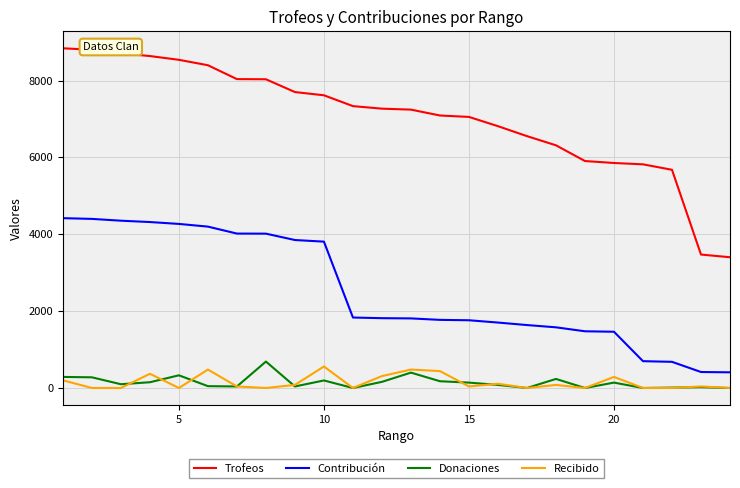

Which series has the largest total across all categories?

Trofeos